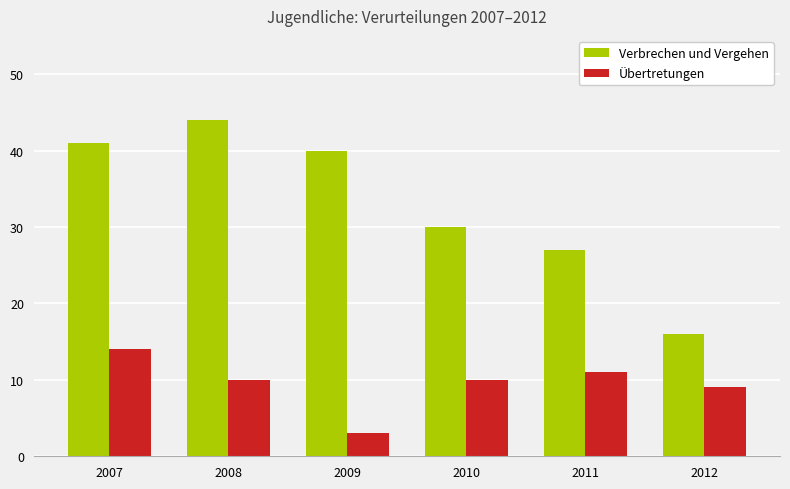

How many bars are there in each group?

2